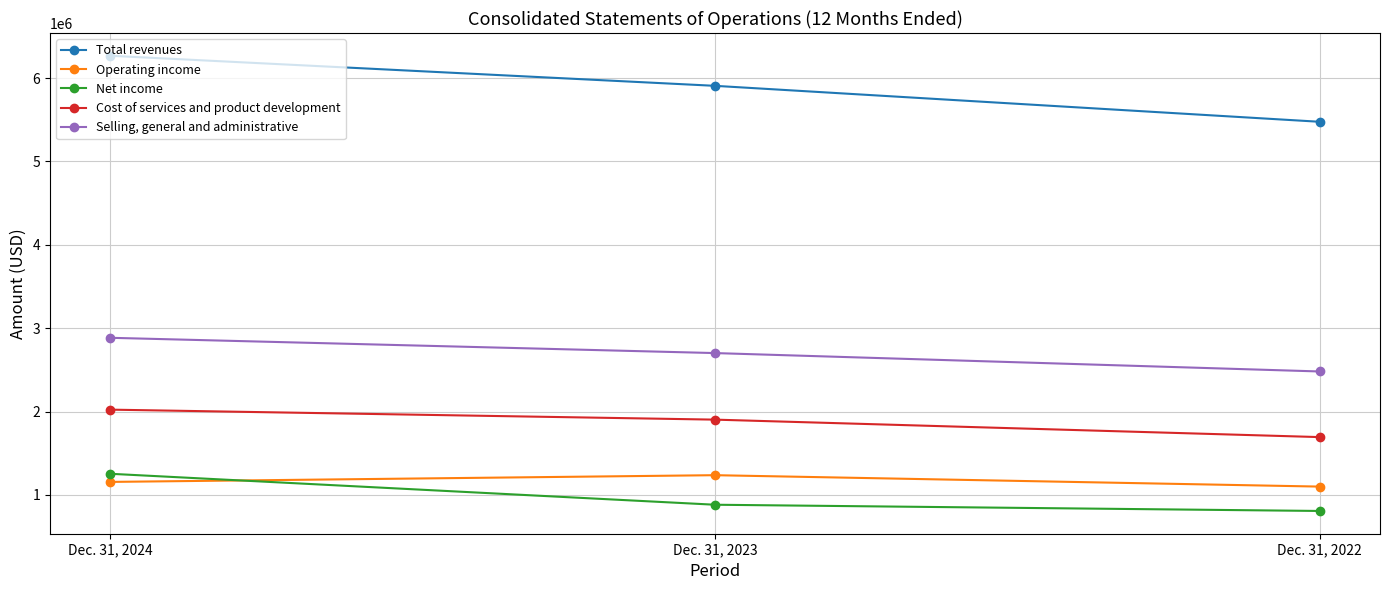

At which category is the sum across all series the highest?

Dec. 31, 2024